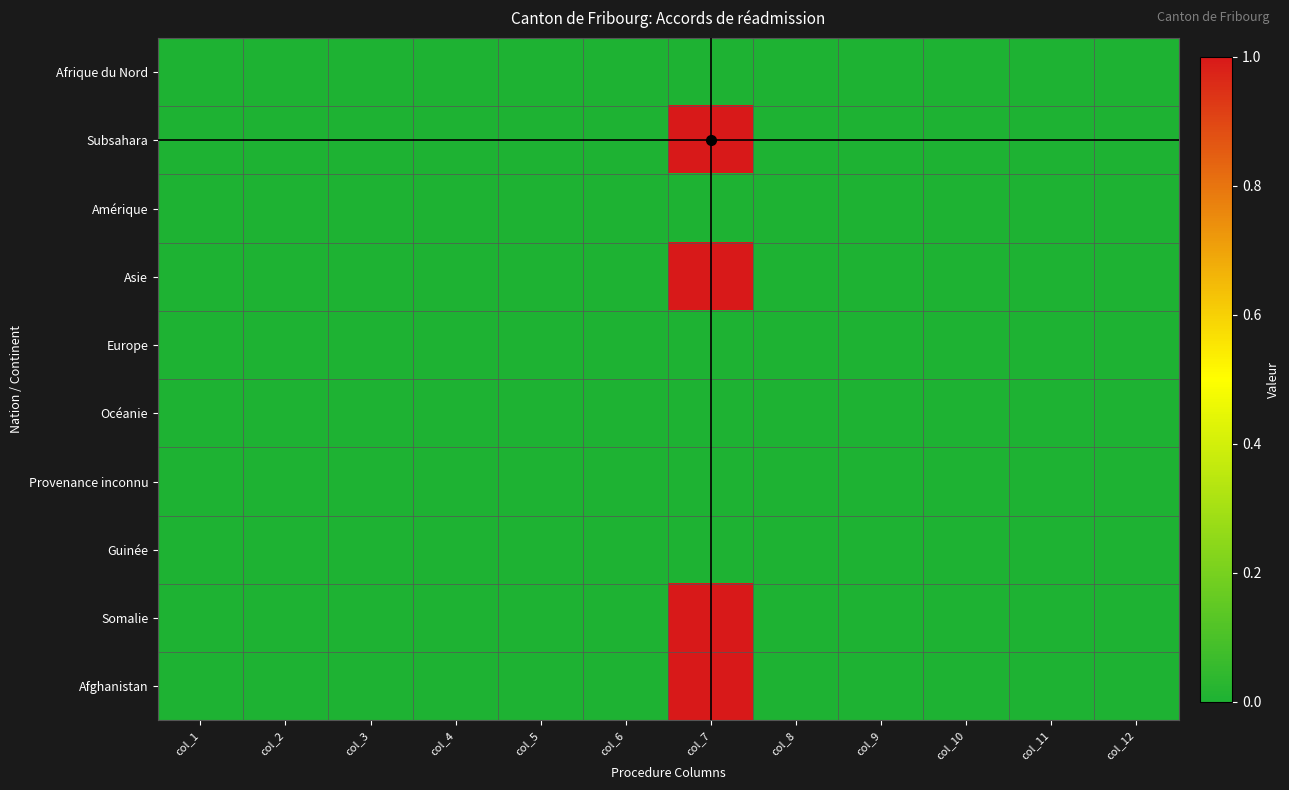

Rank the series at col_12 from lowest to highest value.

Afrique du Nord, Subsahara, Amérique, Asie, Europe, Océanie, Provenance inconnu, Guinée, Somalie, Afghanistan